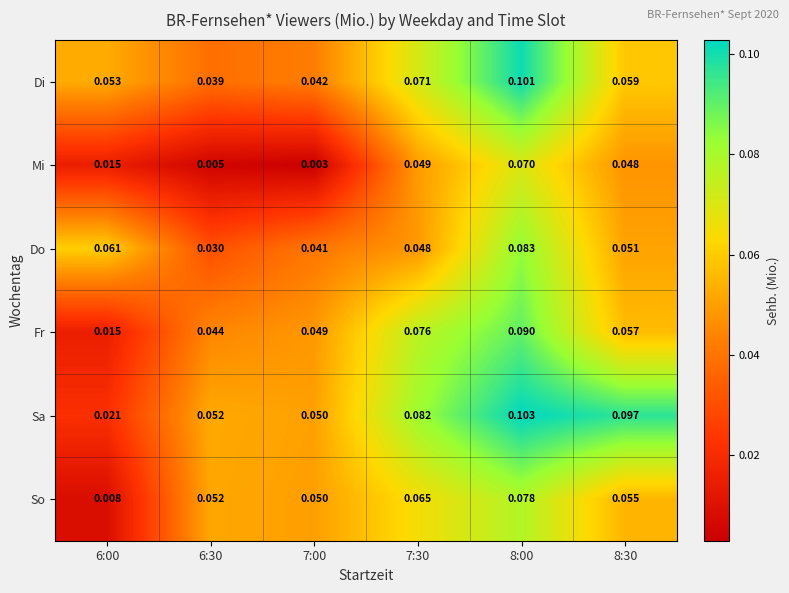

List the series in order of their peak value, lowest first.

Mi, So, Do, Fr, Di, Sa